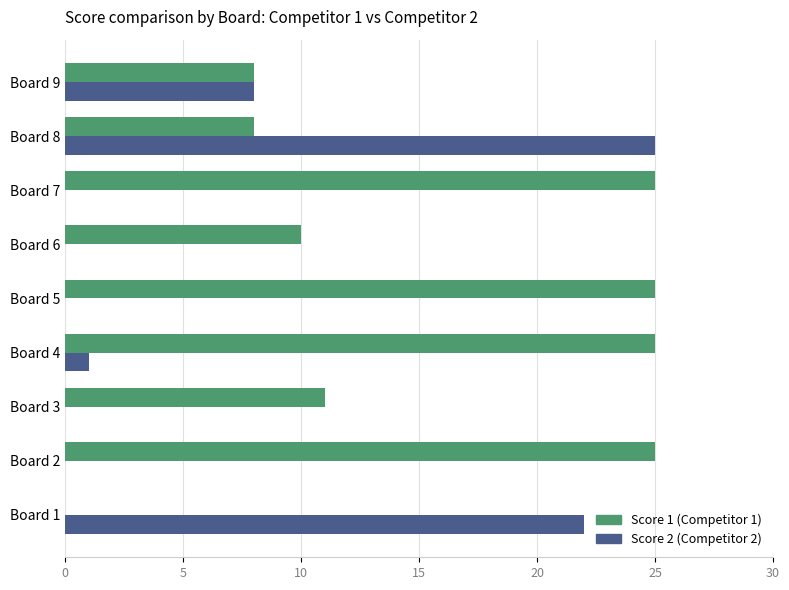

At which category is the sum across all series the highest?

Board 8